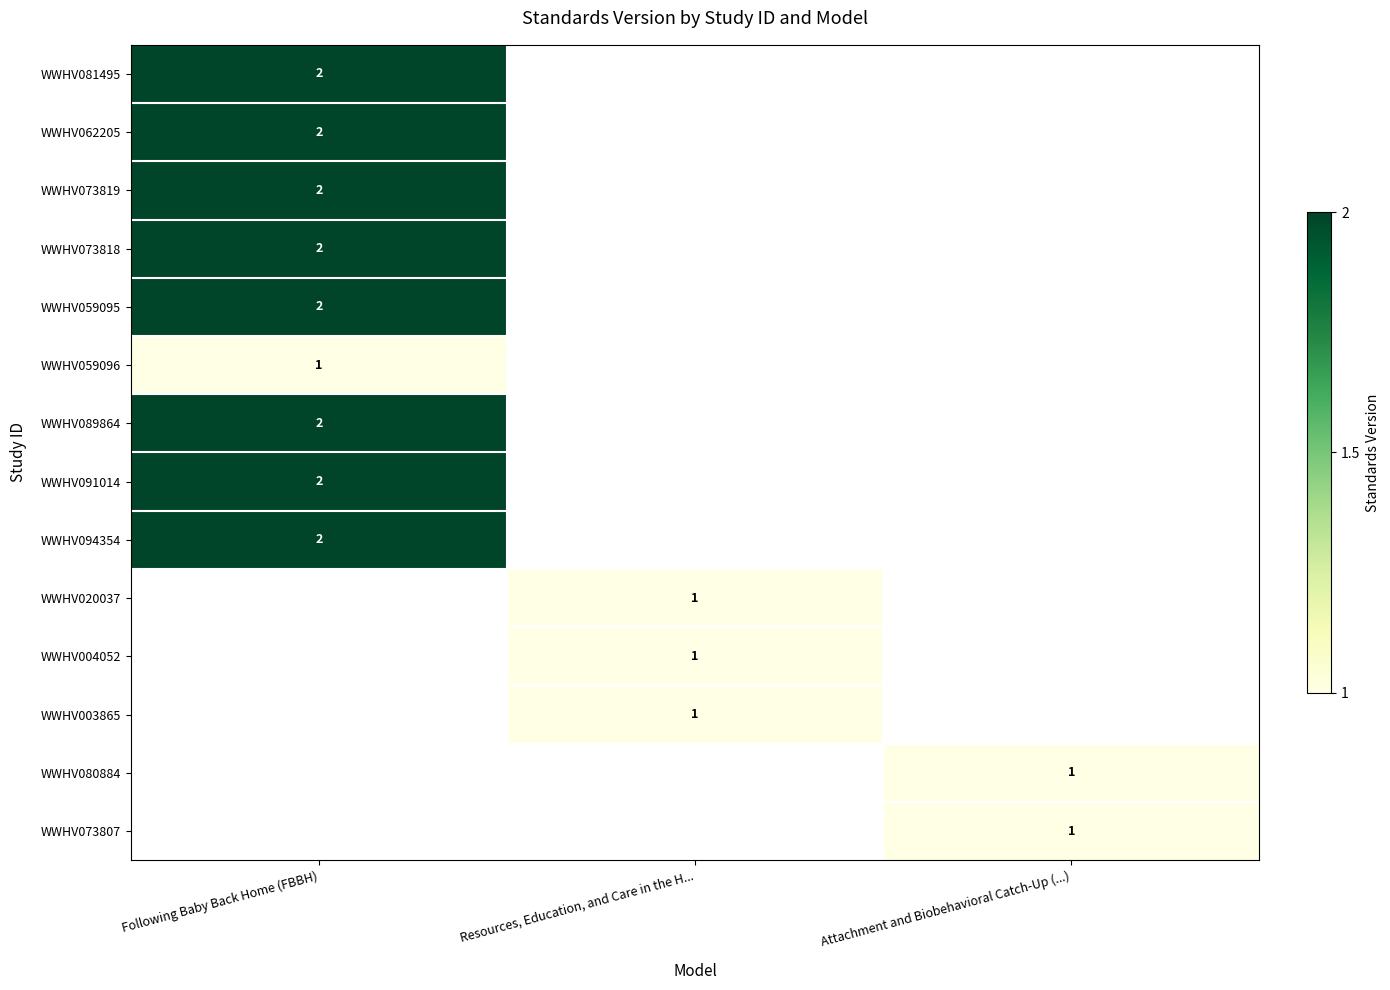

True or false: WWHV059095 has a value of 2 at Following Baby Back Home (FBBH).

True